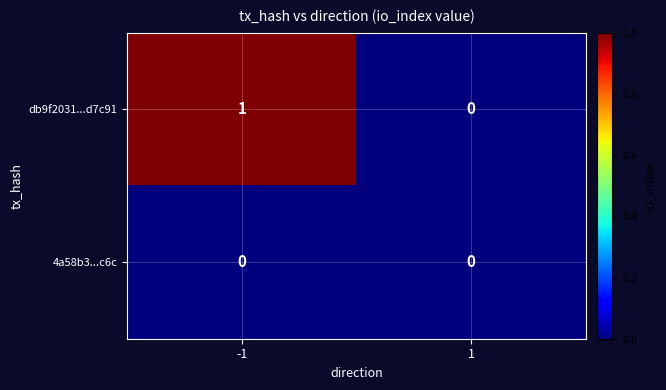

Is the value of 4a58b3...c6c at 1 greater than the value of db9f2031...d7c91 at -1?

No